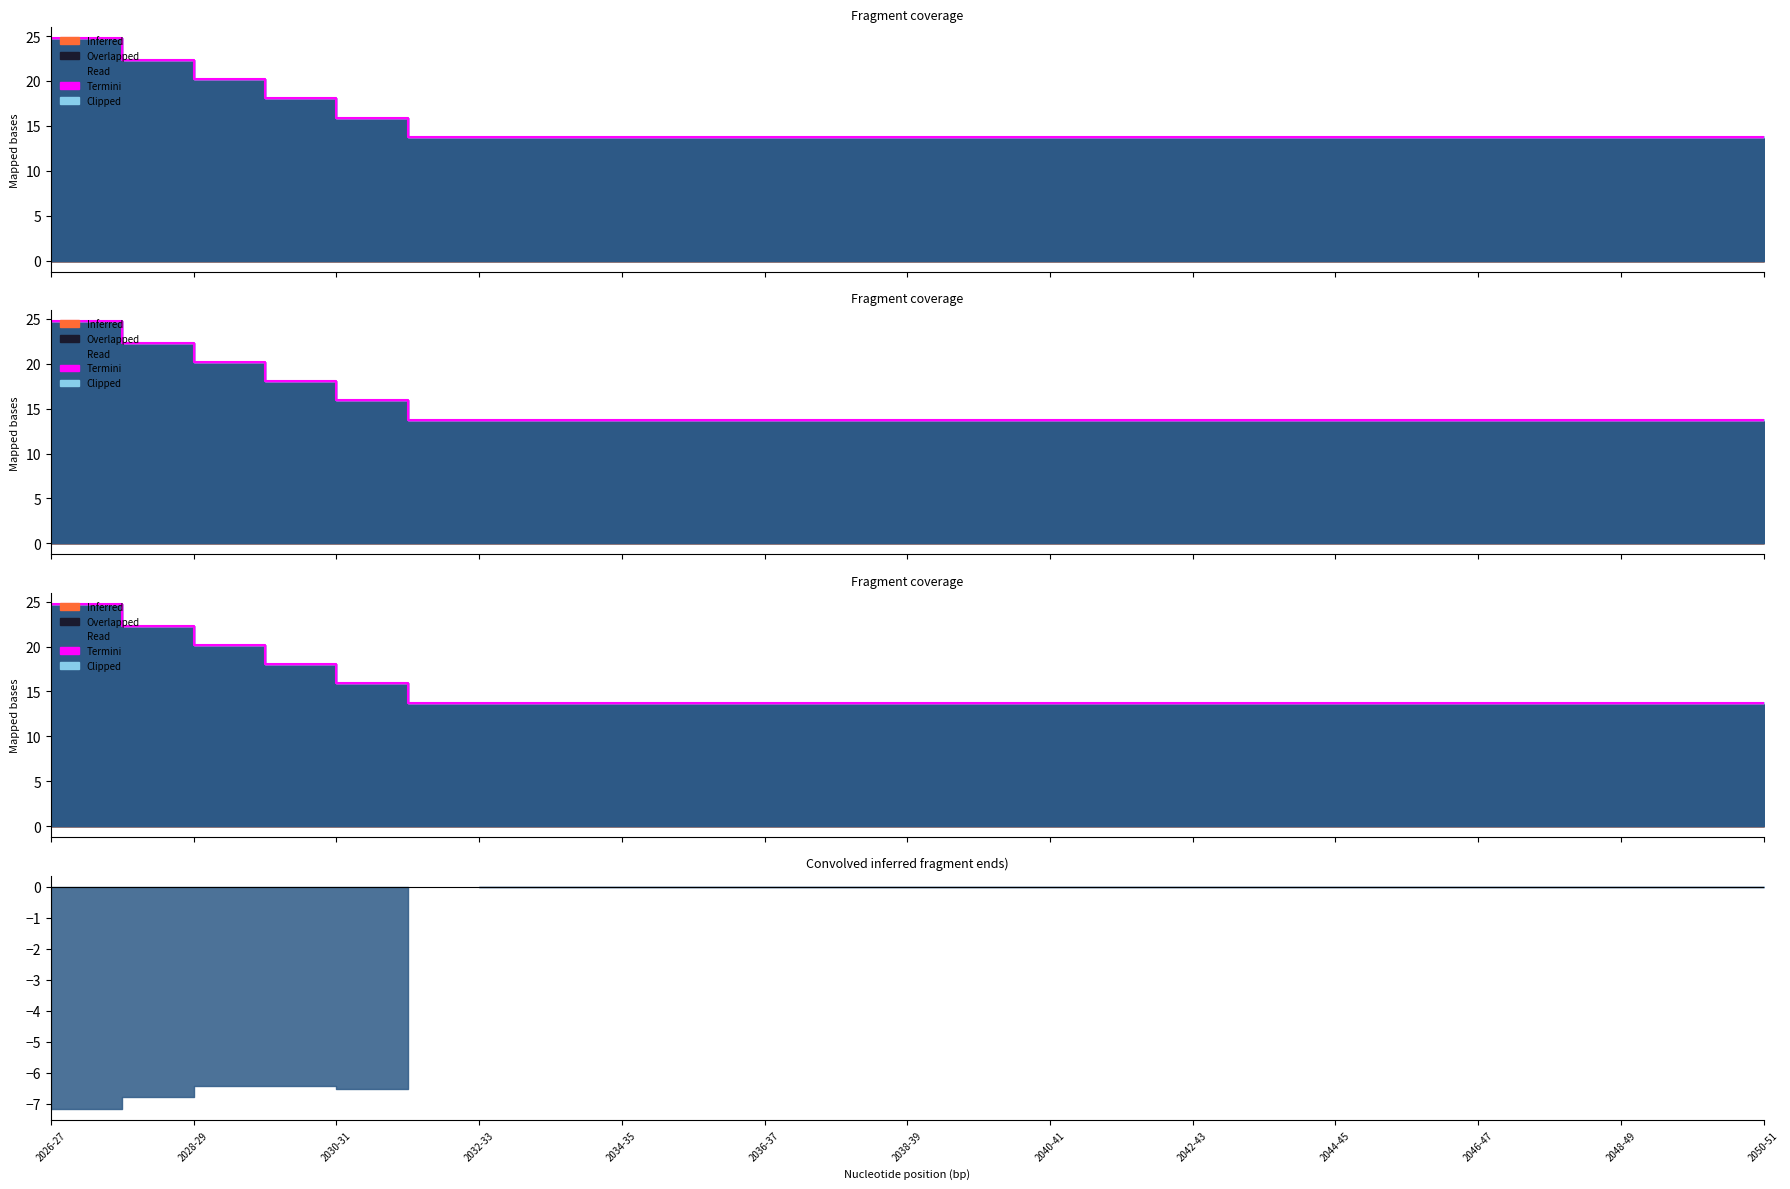

At which category does the chart reach its minimum across all series?

2026-27